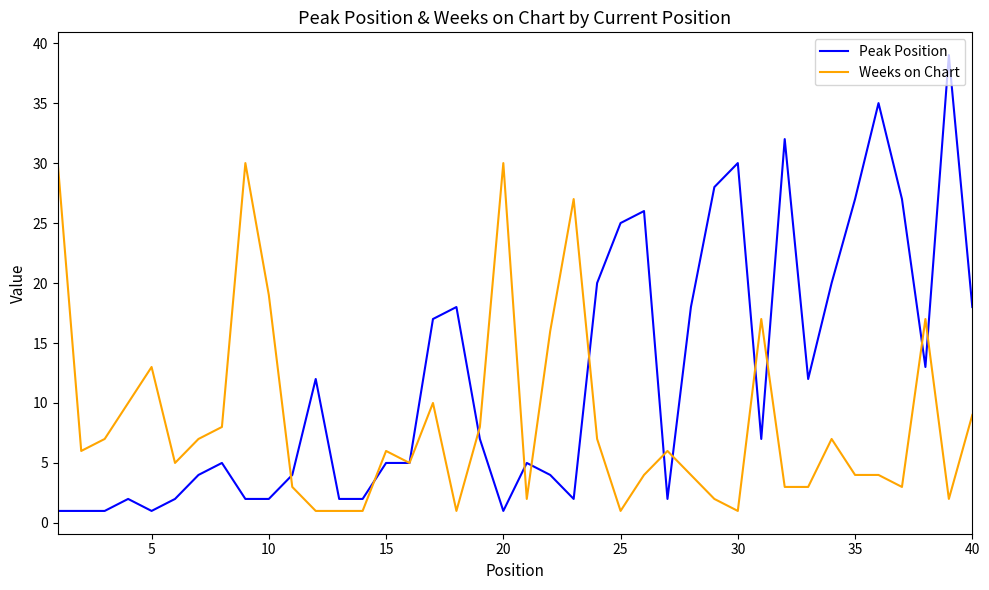

True or false: Peak Position has more than 2 points higher than both neighbors.

True